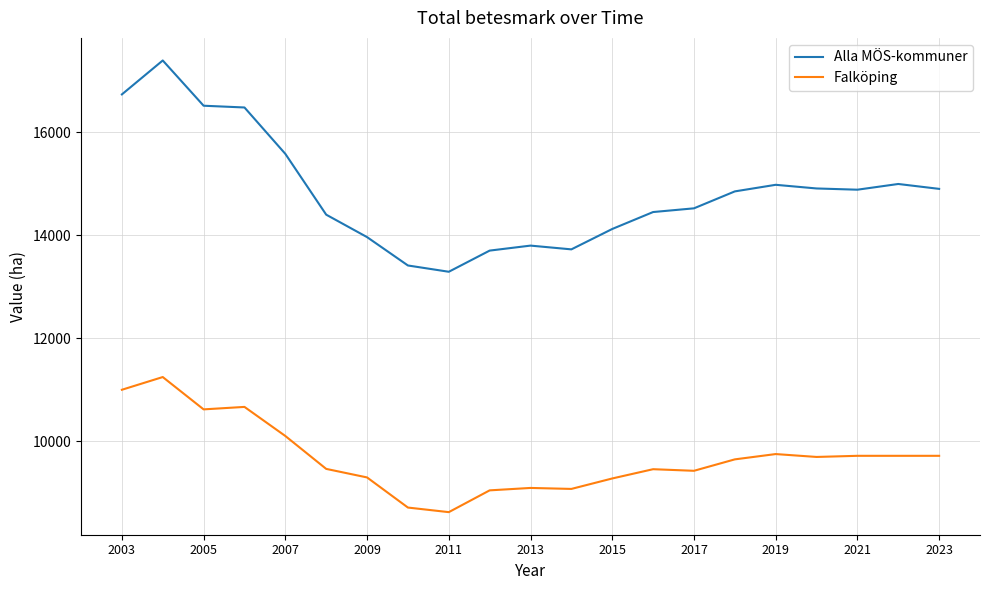

True or false: Falköping and Alla MÖS-kommuner cross at least once.

False